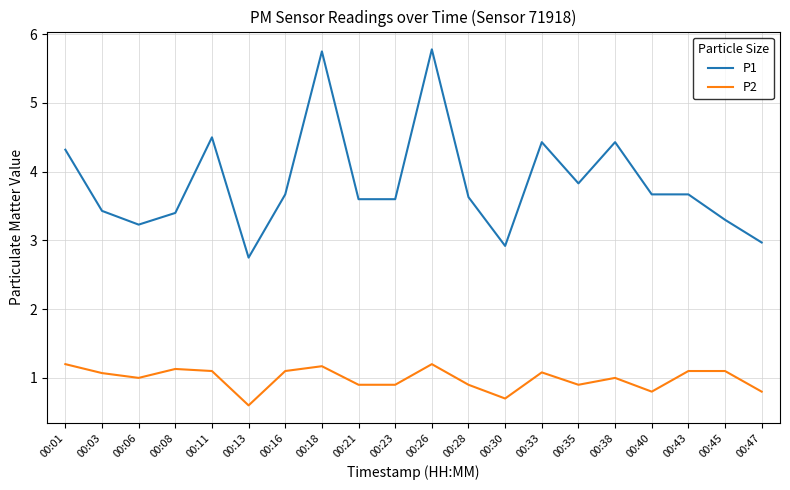

What is the highest value of the P1 series?

5.8